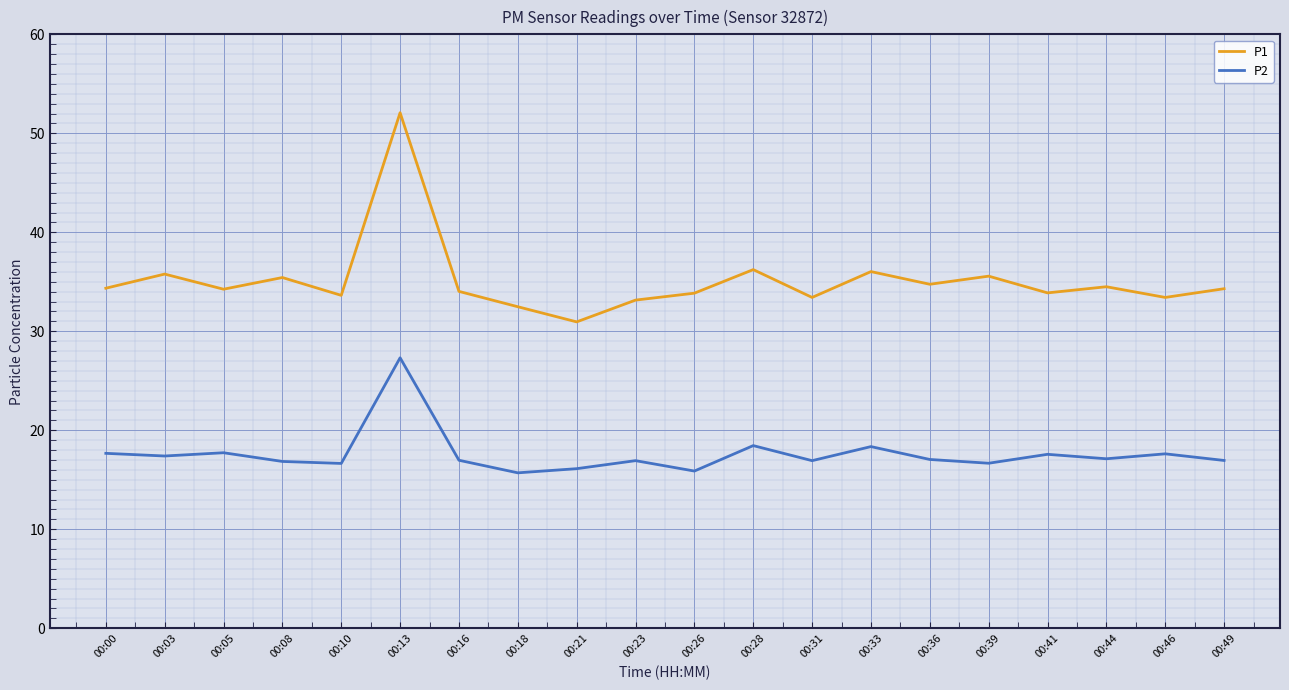

What is the difference between the maximum and second lowest values in the P2 series?

11.4